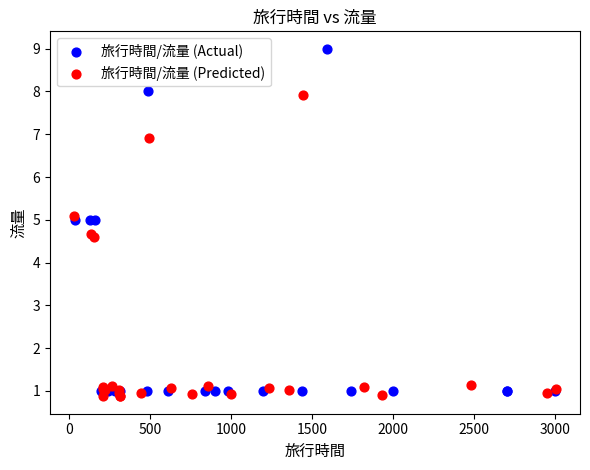

Which series contains the lowest Y value?

旅行時間/流量 (Predicted)